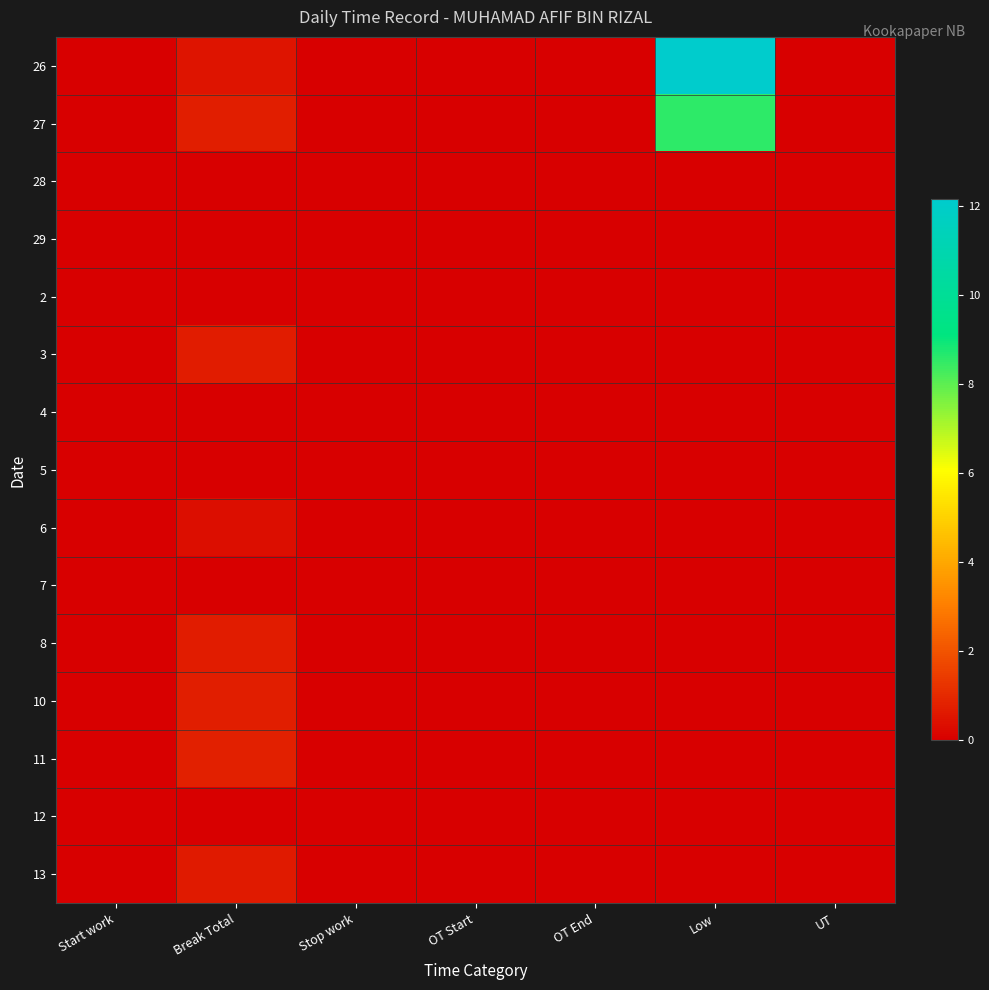

Reading right to left, list all the values displayed in this chart.

26: UT=0.0	Low=12.2	OT End=0.0	OT Start=0.0	Stop work=0.0	Break Total=0.5	Start work=0.0
27: UT=0.0	Low=8.6	OT End=0.0	OT Start=0.0	Stop work=0.0	Break Total=0.7	Start work=0.0
28: UT=0.0	Low=0.0	OT End=0.0	OT Start=0.0	Stop work=0.0	Break Total=0.0	Start work=0.0
29: UT=0.0	Low=0.0	OT End=0.0	OT Start=0.0	Stop work=0.0	Break Total=0.0	Start work=0.0
2: UT=0.0	Low=0.0	OT End=0.0	OT Start=0.0	Stop work=0.0	Break Total=0.0	Start work=0.0
3: UT=0.0	Low=0.0	OT End=0.0	OT Start=0.0	Stop work=0.0	Break Total=0.7	Start work=0.0
4: UT=0.0	Low=0.0	OT End=0.0	OT Start=0.0	Stop work=0.0	Break Total=0.0	Start work=0.0
5: UT=0.0	Low=0.0	OT End=0.0	OT Start=0.0	Stop work=0.0	Break Total=0.0	Start work=0.0
6: UT=0.0	Low=0.0	OT End=0.0	OT Start=0.0	Stop work=0.0	Break Total=0.4	Start work=0.0
7: UT=0.0	Low=0.0	OT End=0.0	OT Start=0.0	Stop work=0.0	Break Total=0.0	Start work=0.0
8: UT=0.0	Low=0.0	OT End=0.0	OT Start=0.0	Stop work=0.0	Break Total=0.7	Start work=0.0
10: UT=0.0	Low=0.0	OT End=0.0	OT Start=0.0	Stop work=0.0	Break Total=0.7	Start work=0.0
11: UT=0.0	Low=0.0	OT End=0.0	OT Start=0.0	Stop work=0.0	Break Total=0.8	Start work=0.0
12: UT=0.0	Low=0.0	OT End=0.0	OT Start=0.0	Stop work=0.0	Break Total=0.0	Start work=0.0
13: UT=0.0	Low=0.0	OT End=0.0	OT Start=0.0	Stop work=0.0	Break Total=0.7	Start work=0.0